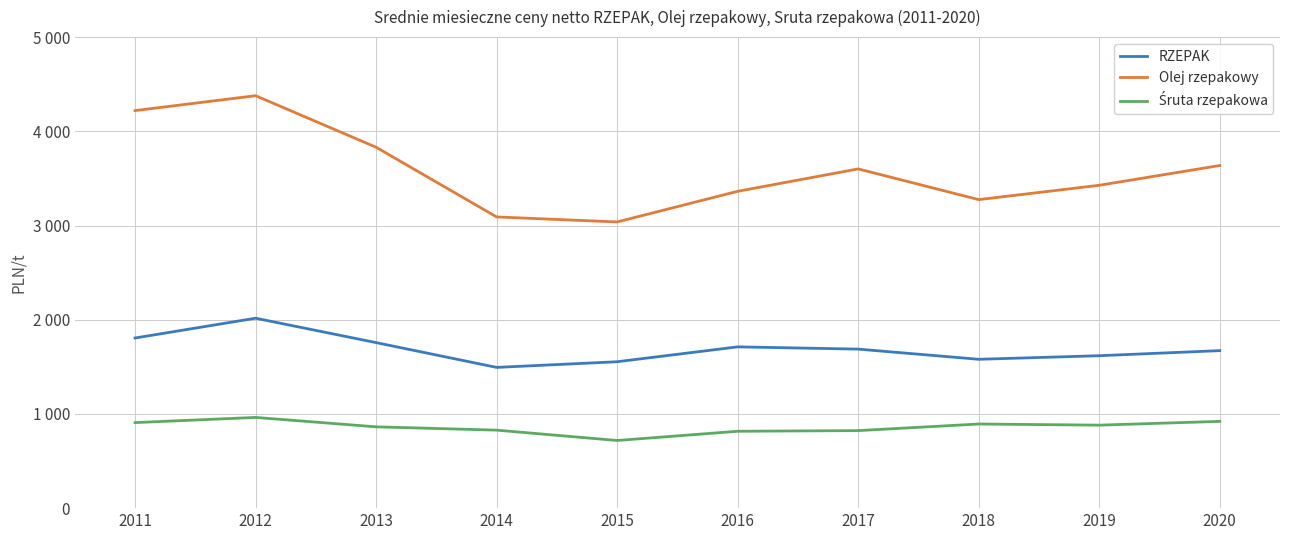

What is the difference between the maximum and minimum values in the Olej rzepakowy series?

1340